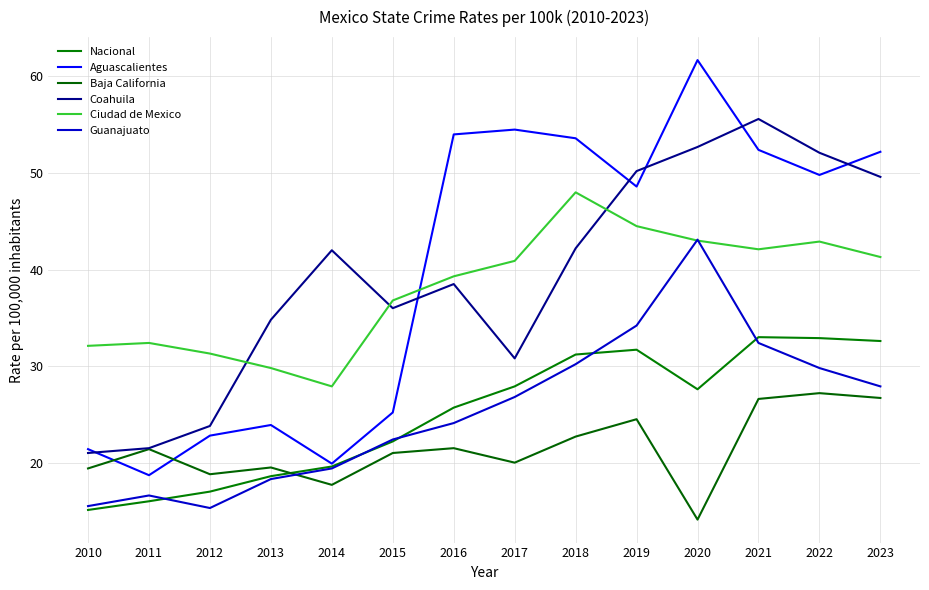

What is the highest value of the Baja California series?

27.2